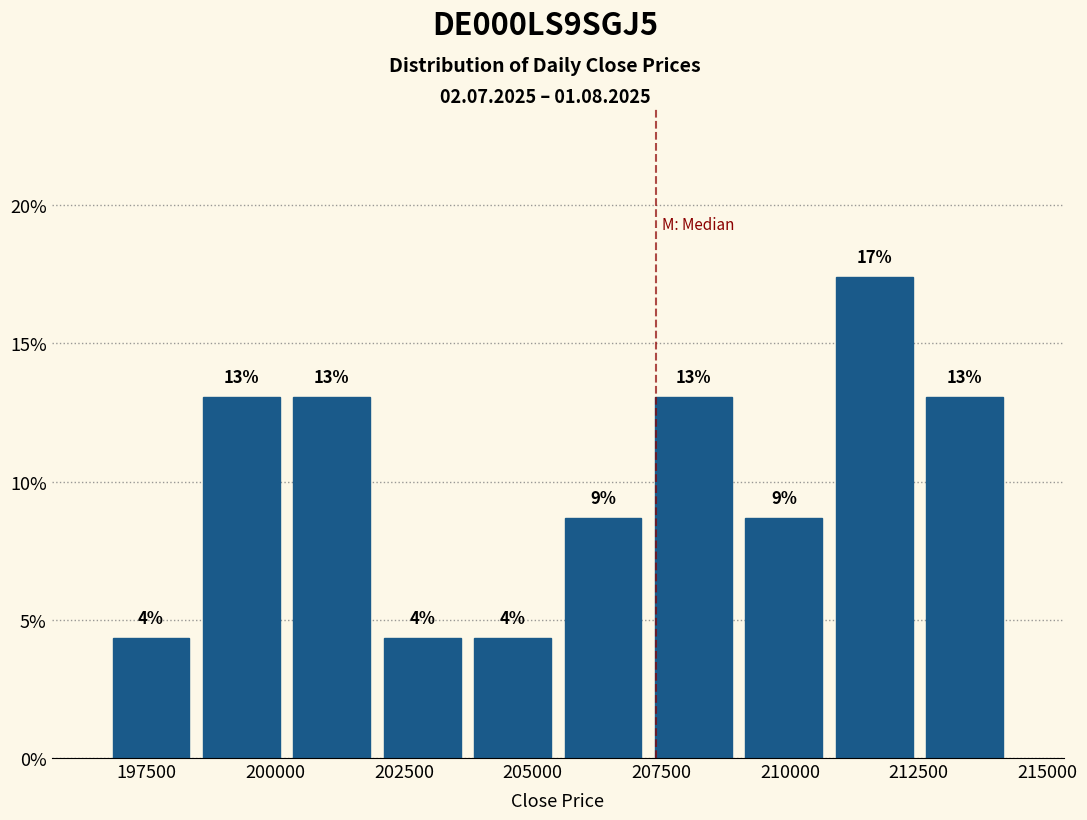

Read against the x-axis, roughly where is the centre of the tallest bar?

211500